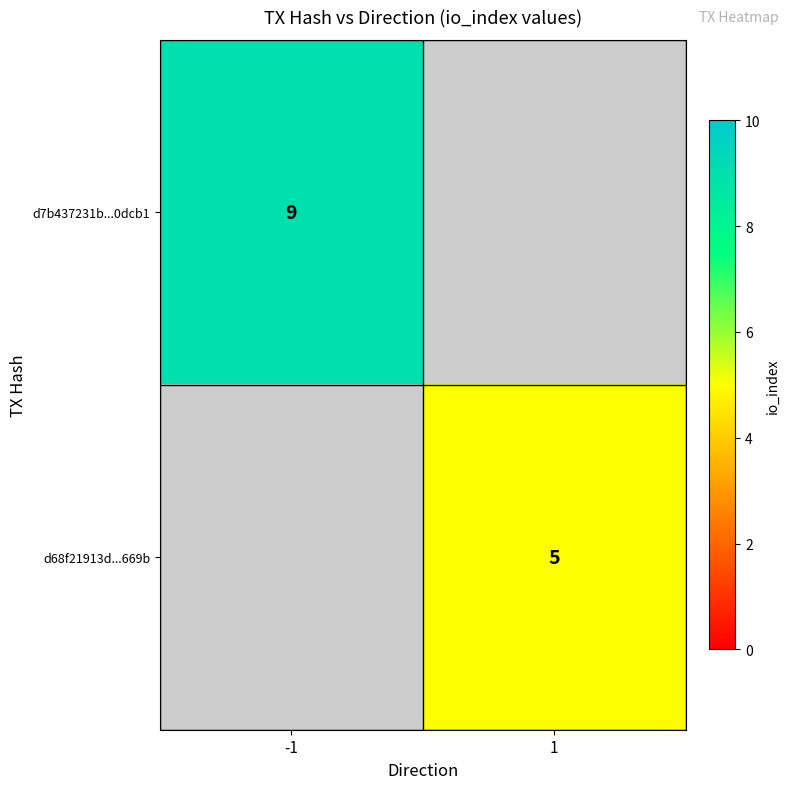

True or false: d7b437231b...0dcb1 has a value of 4 at -1.

False